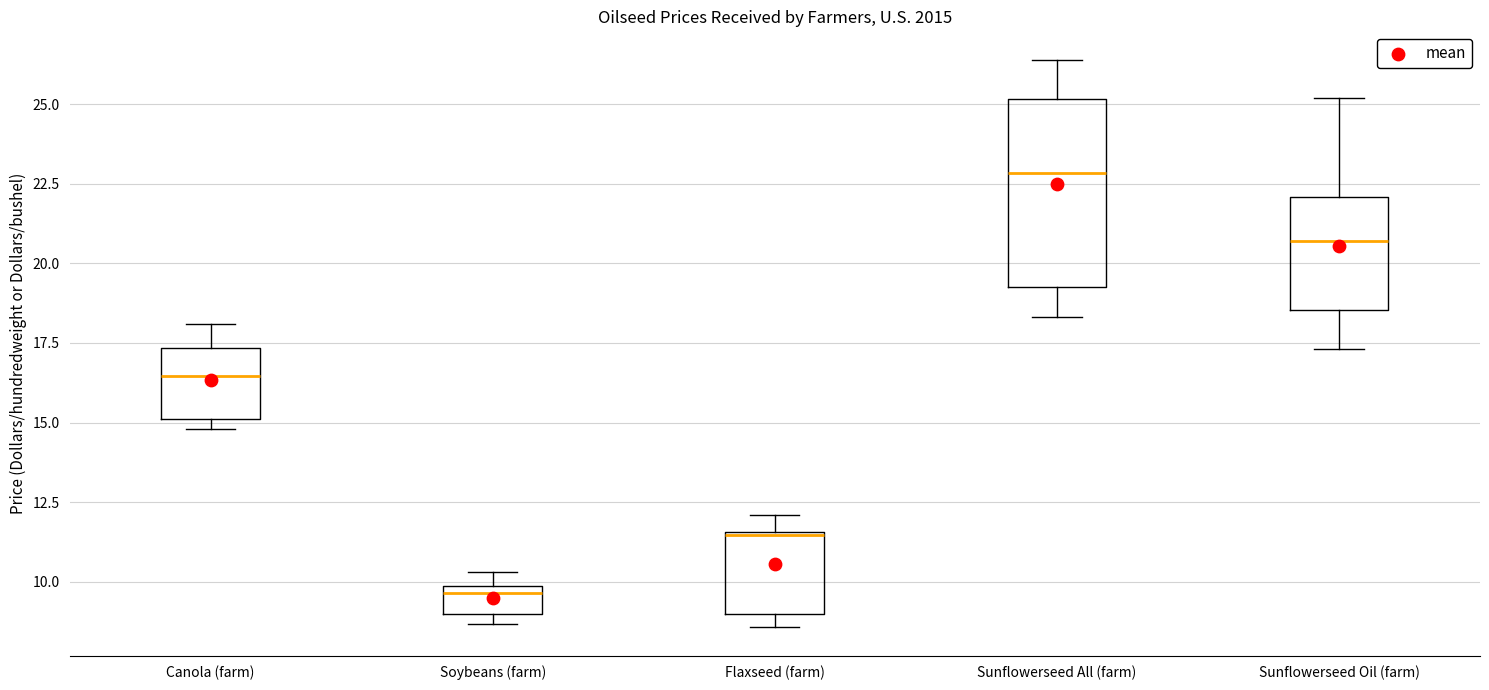

Which box has the highest median line?

Sunflowerseed All (farm)